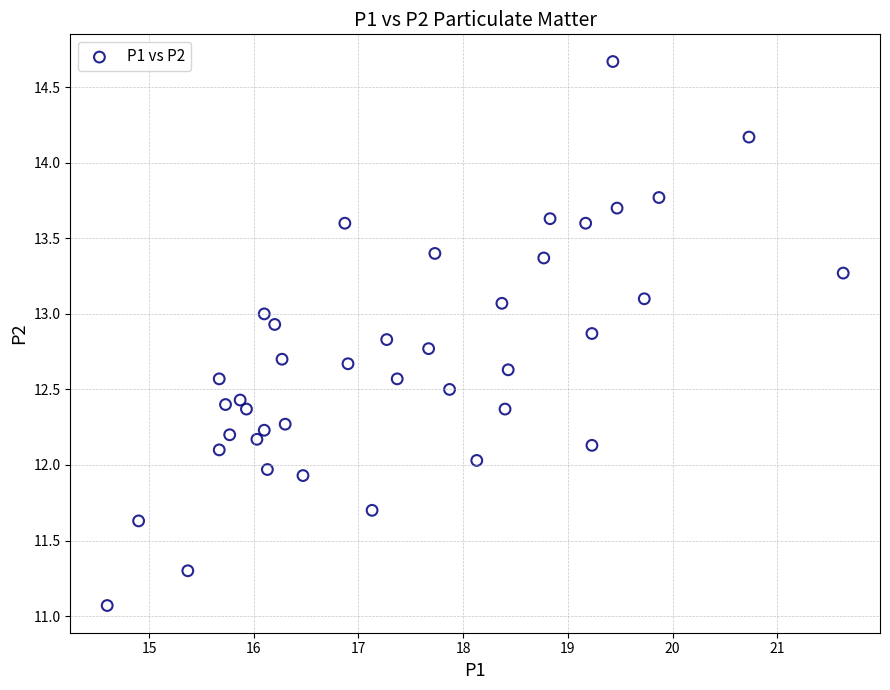

What is the range of X values (max minus min)?

7.0